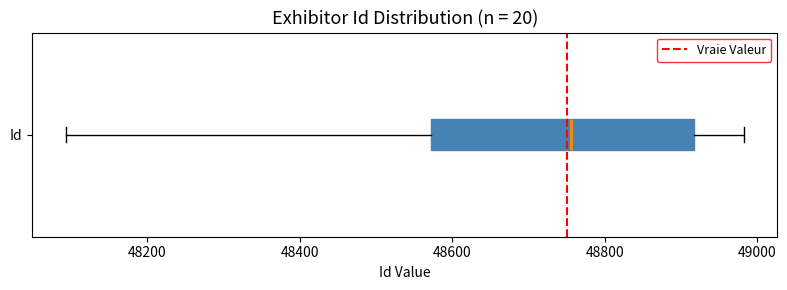

Read this box plot against the x-axis: the position of the median line, the range covered by the box, and the ends of both whiskers. The values are not printed on the chart, so give them approximately, as read against the axis.

median 48760, box 48580 to 48920, whiskers 48100 to 48980